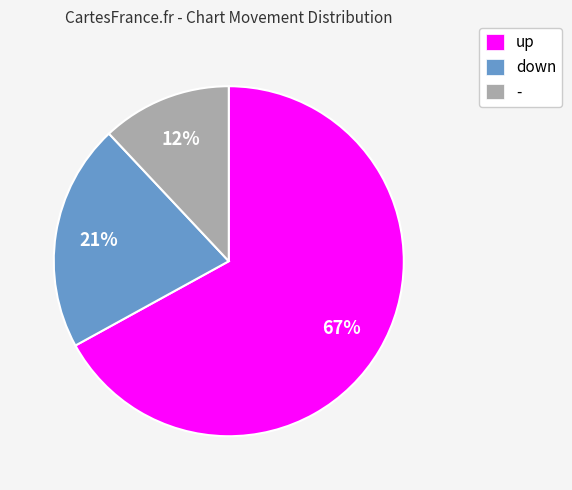

What is the ratio of the value at - to the value at up?

0.2